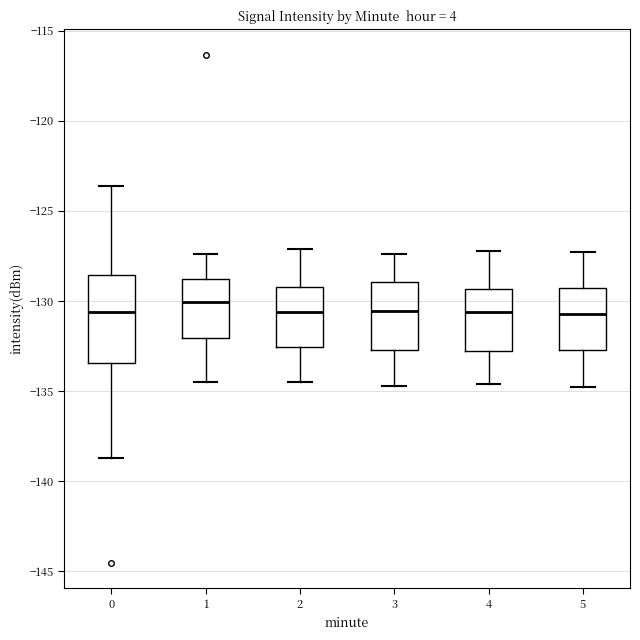

Which box has the highest median line?

1